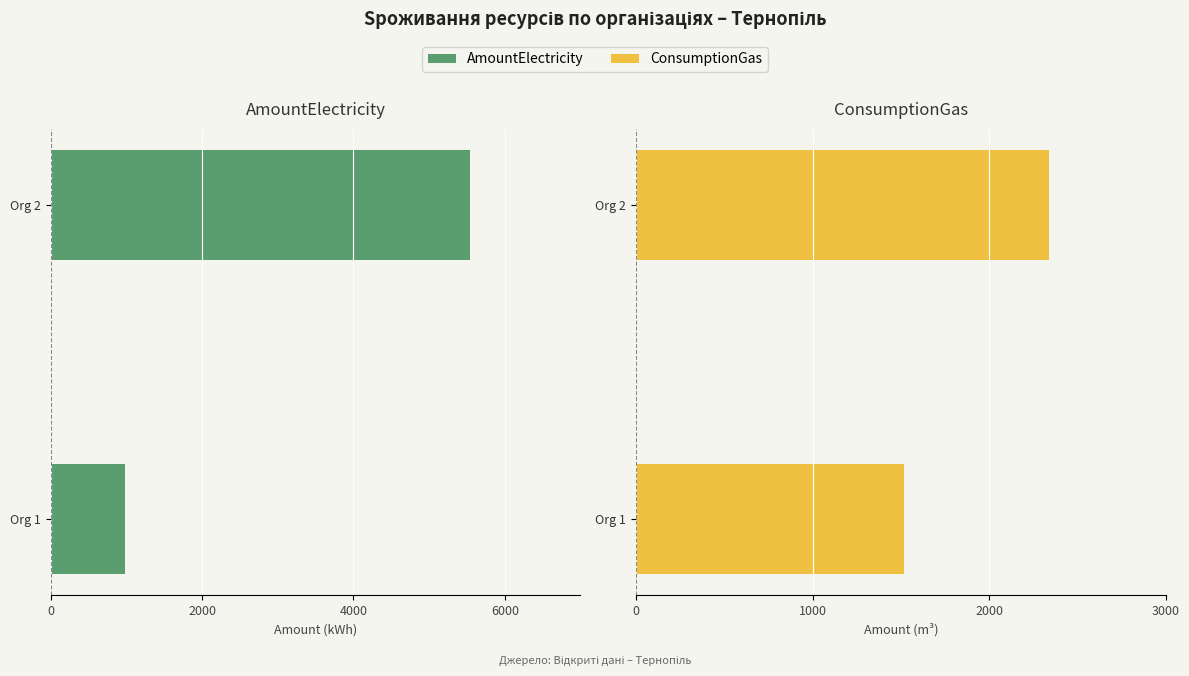

How many groups of bars are there?

2